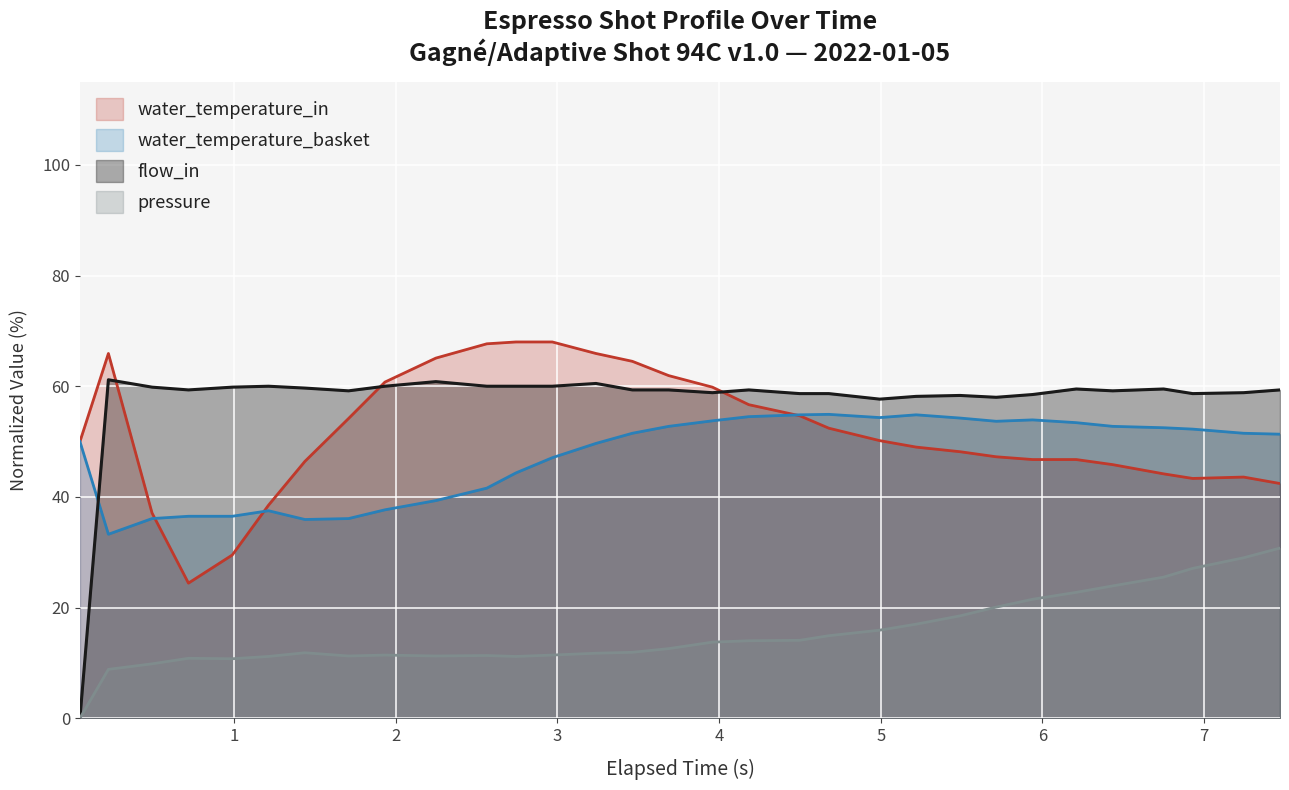

Which series has the largest total across all categories?

flow_in